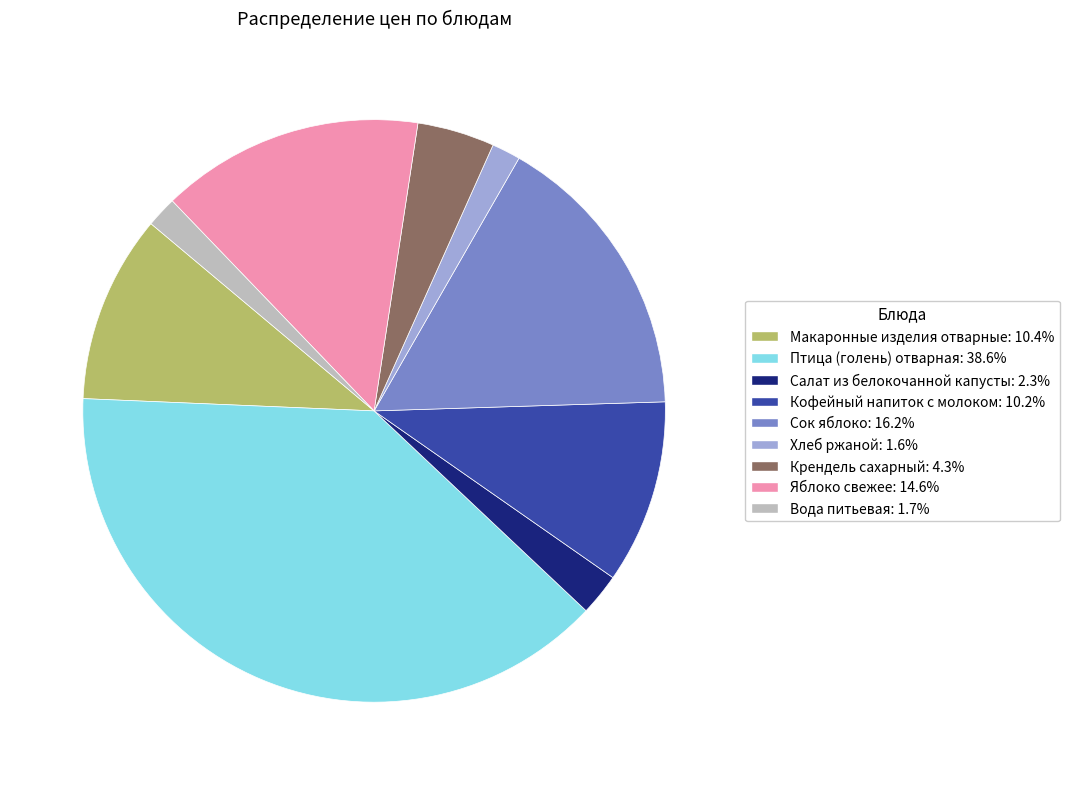

Is it true that Кофейный напиток с молоком is 19% of the pie?

False